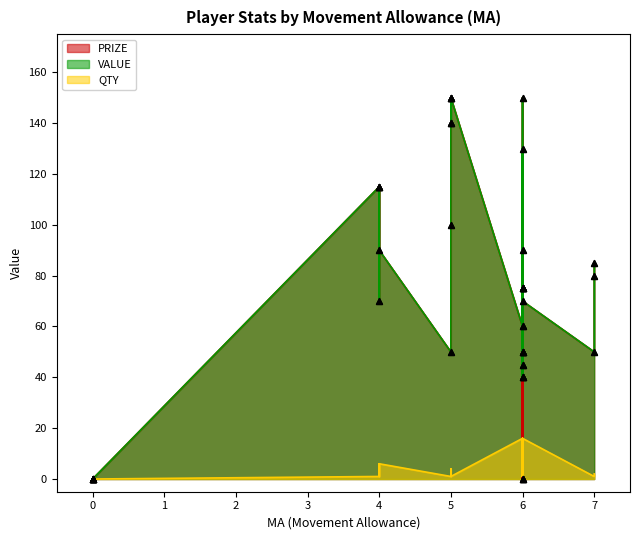

What is the total value across all series at 6?

116